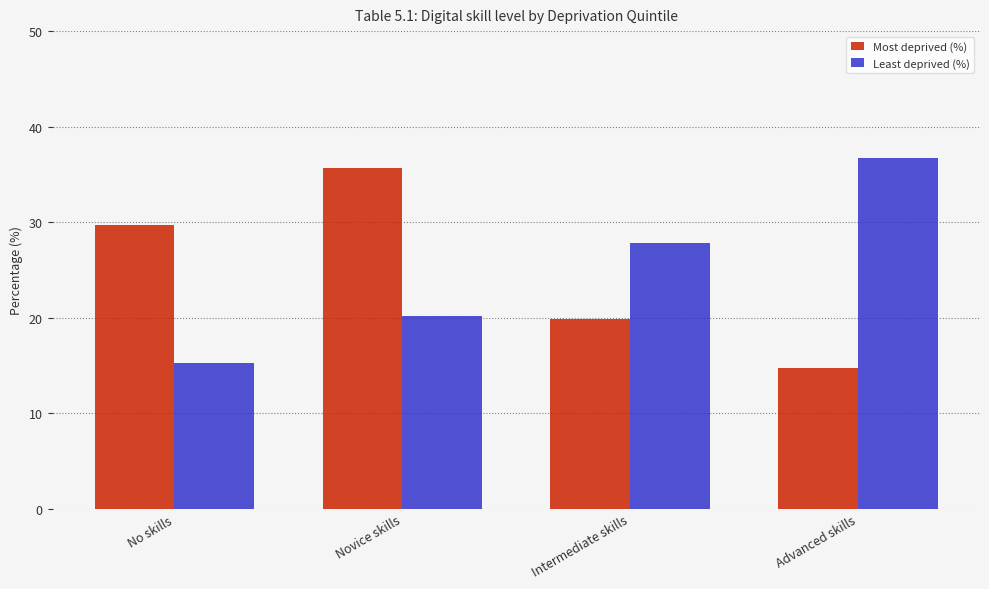

Reading left to right, transcribe all the data shown in this chart.

Most deprived (%): 29.7	35.7	19.9	14.7
Least deprived (%): 15.3	20.2	27.8	36.7